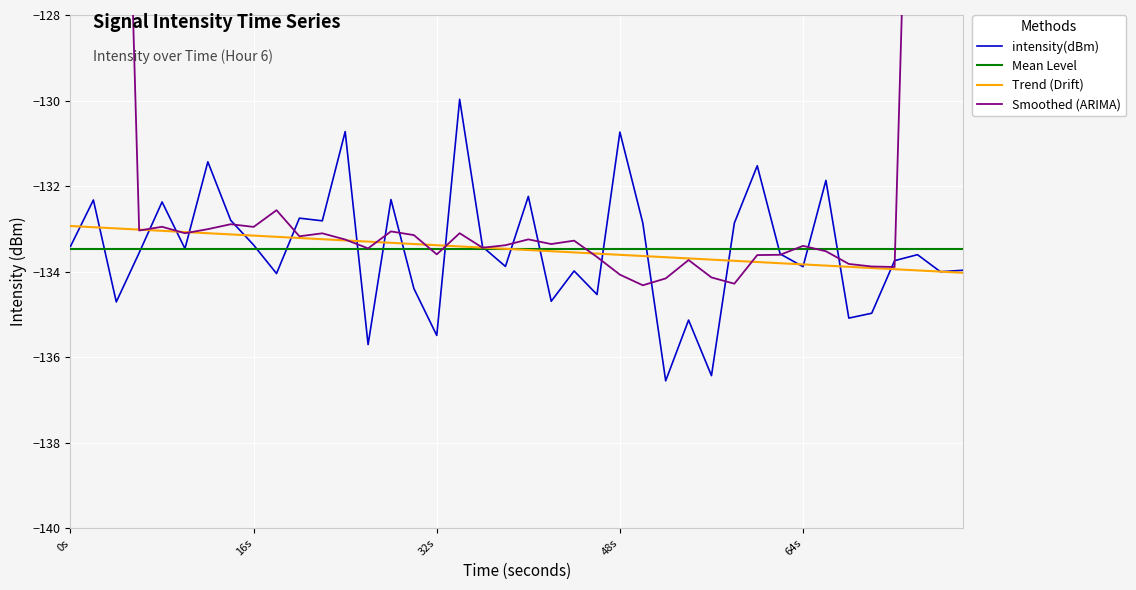

Is it true that intensity(dBm) equals -91.6 at 32s?

False